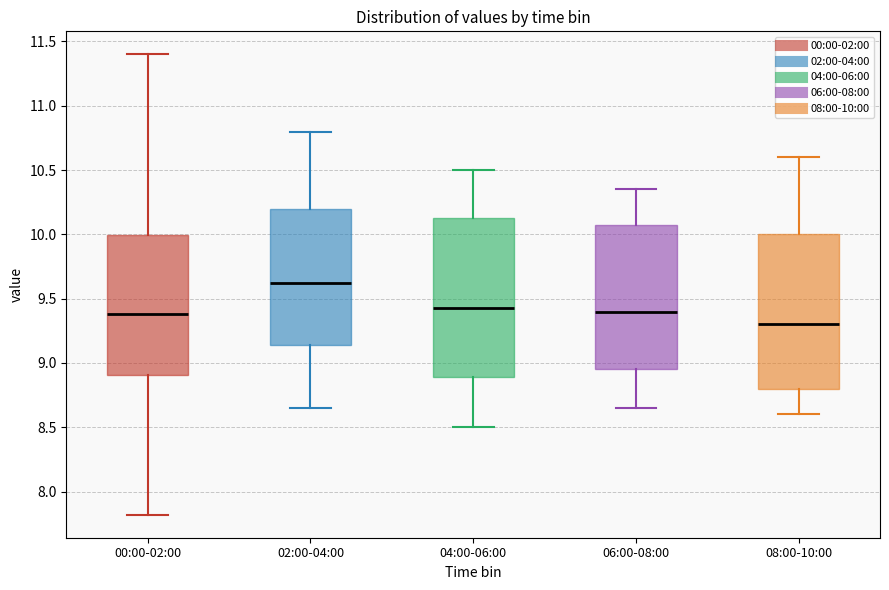

Where is the lower edge of the box for 02:00-04:00 on the y-axis? The values are not printed on the chart, so give them approximately, as read against the axis.

9.15